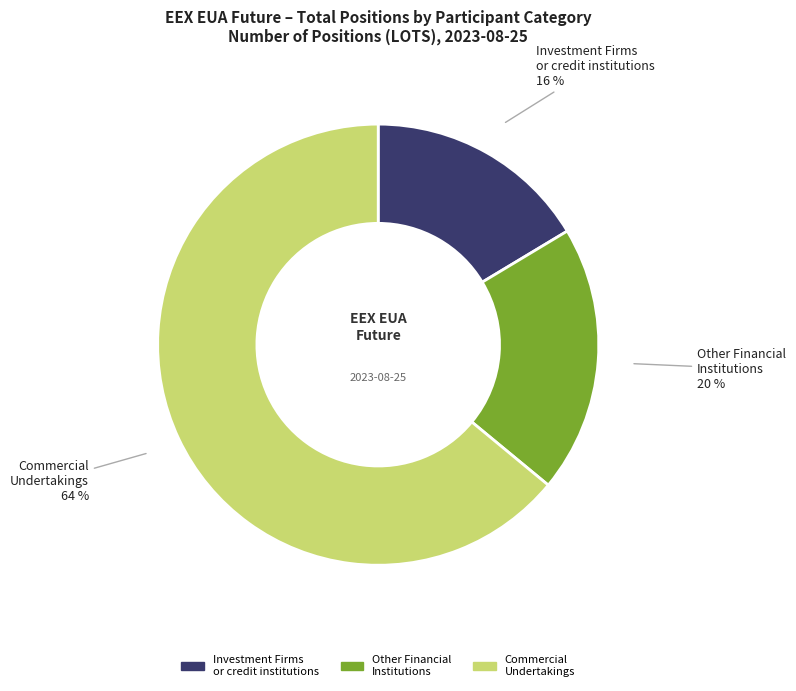

To the nearest percent, what is the difference between the largest and smallest slice percentages?

48%